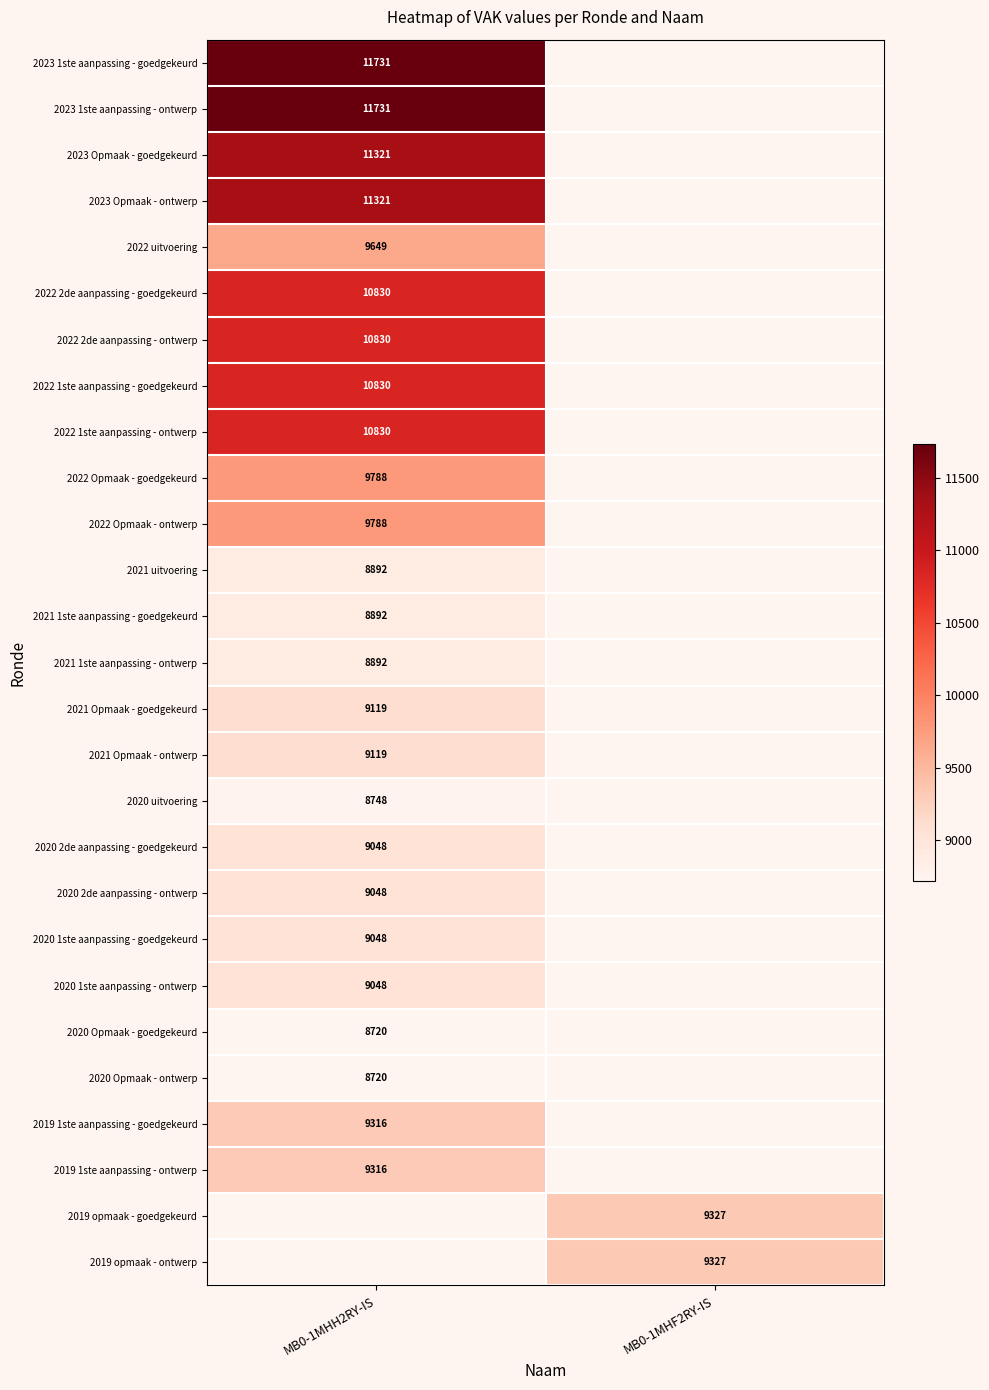

Is the value of 2019 1ste aanpassing - goedgekeurd at MB0-1MHH2RY-IS greater than the value of 2021 1ste aanpassing - ontwerp at MB0-1MHH2RY-IS?

Yes